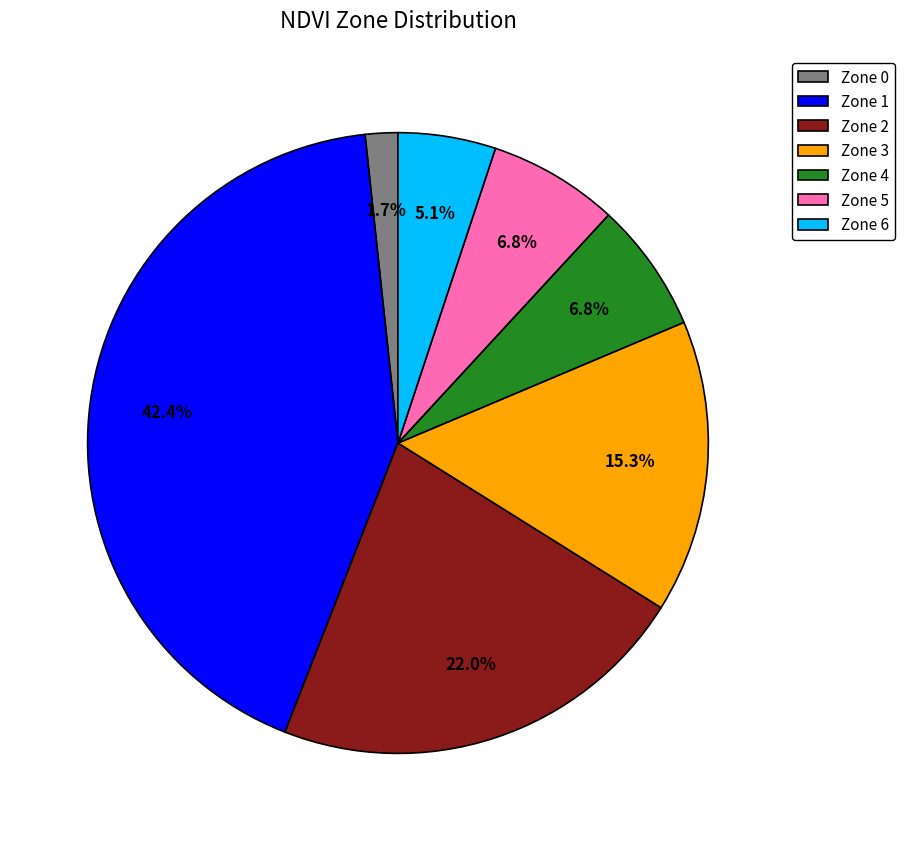

Does any single category account for the majority?

No